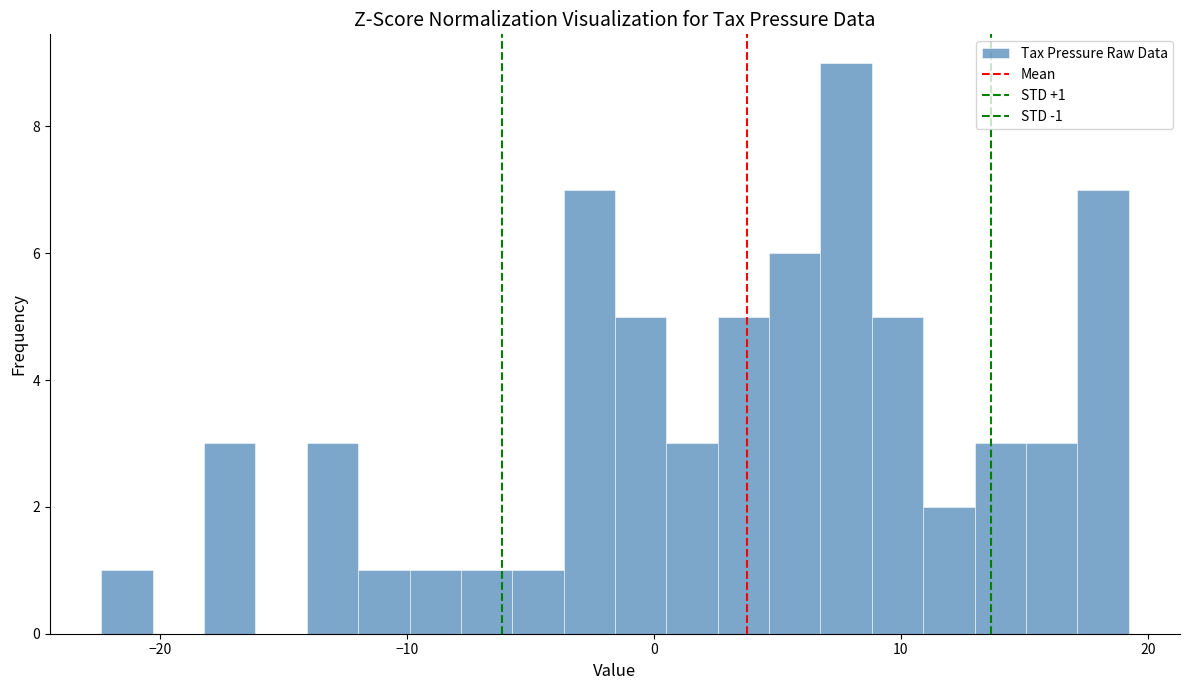

Around what value on the x-axis is the tallest bar? Give the approximate position of its centre, as read against the axis.

8